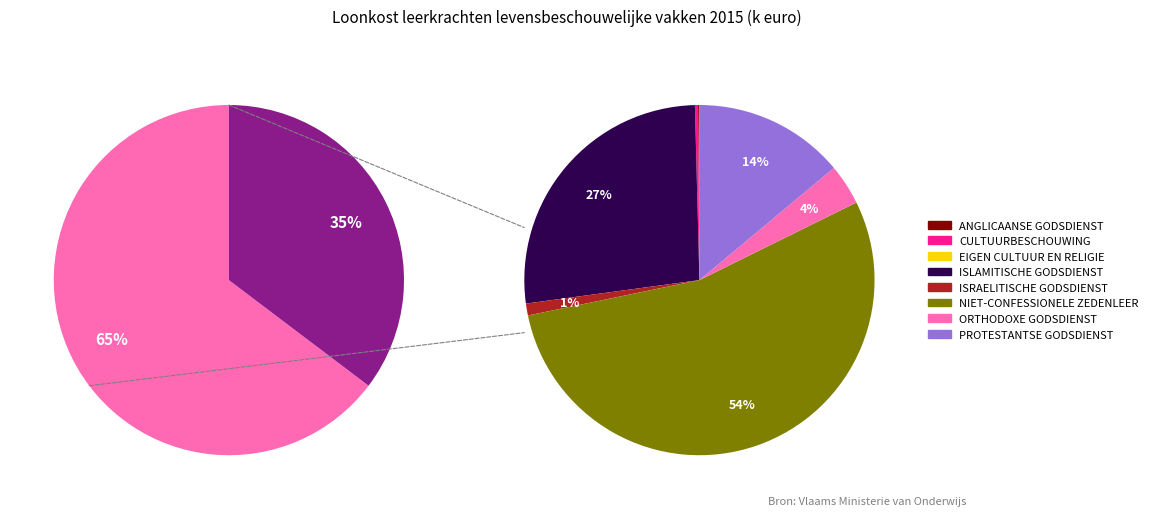

What is the change in value from CULTUURBESCHOUWING to NIET-CONFESSIONELE ZEDENLEER?

+47032.3